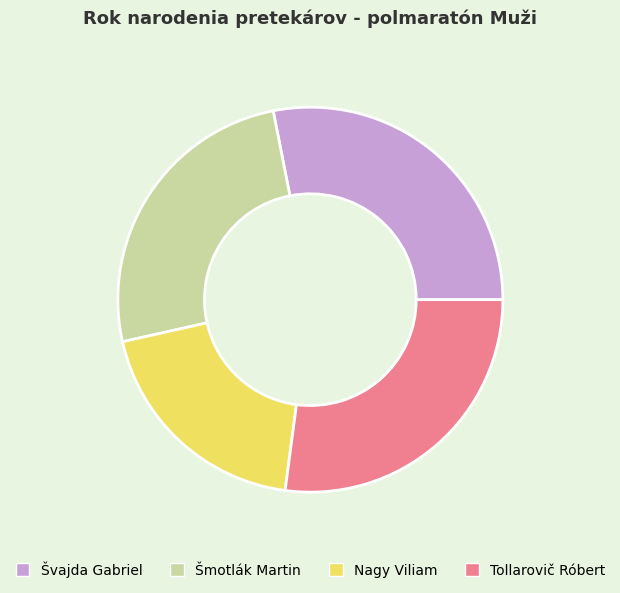

True or false: Šmotlák Martin accounts for 33% of the total.

False